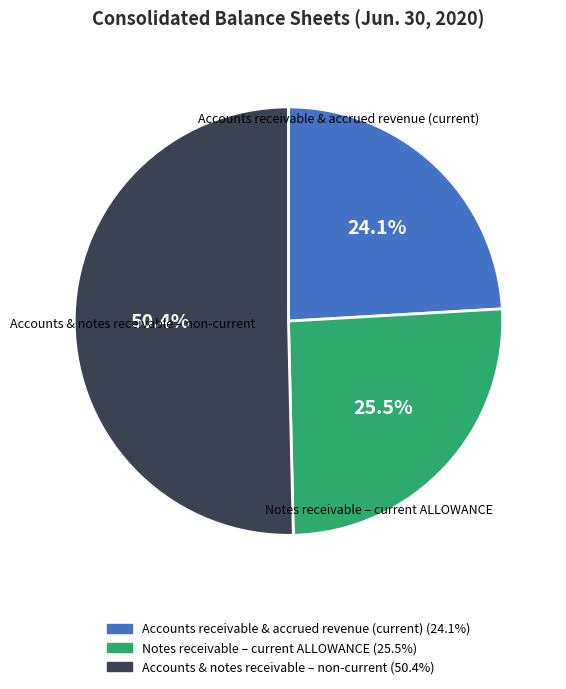

Does Accounts receivable & accrued revenue (current) represent more than half of the total?

No